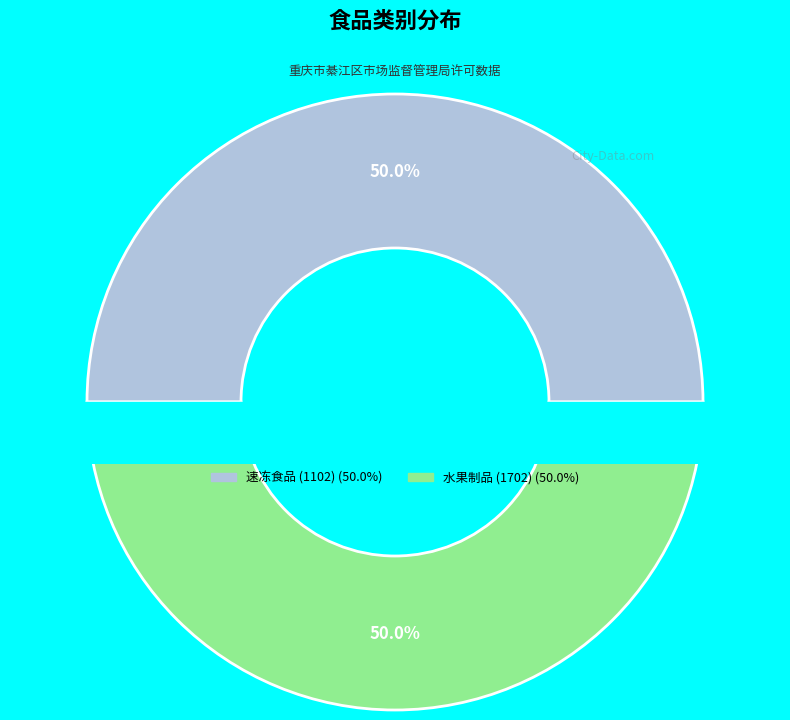

Count the number of slices in the pie.

2